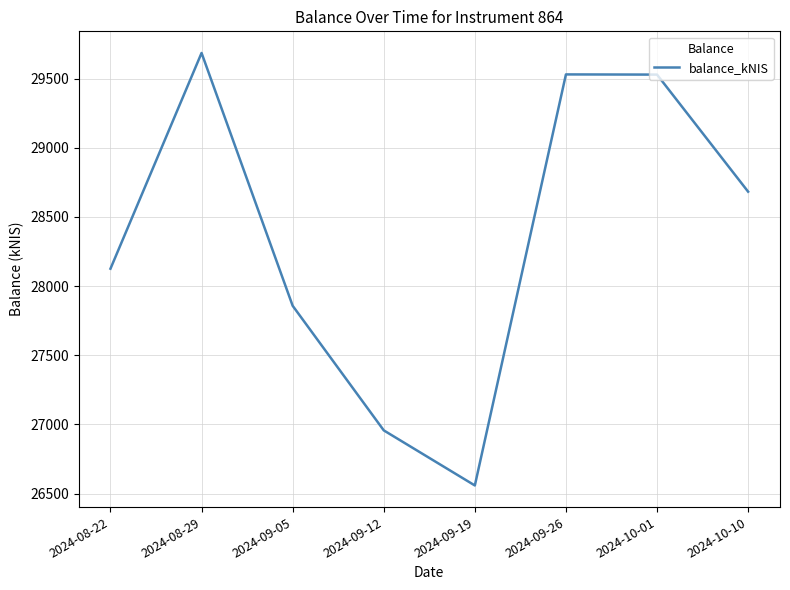

What position from the left is 2024-09-19?

5